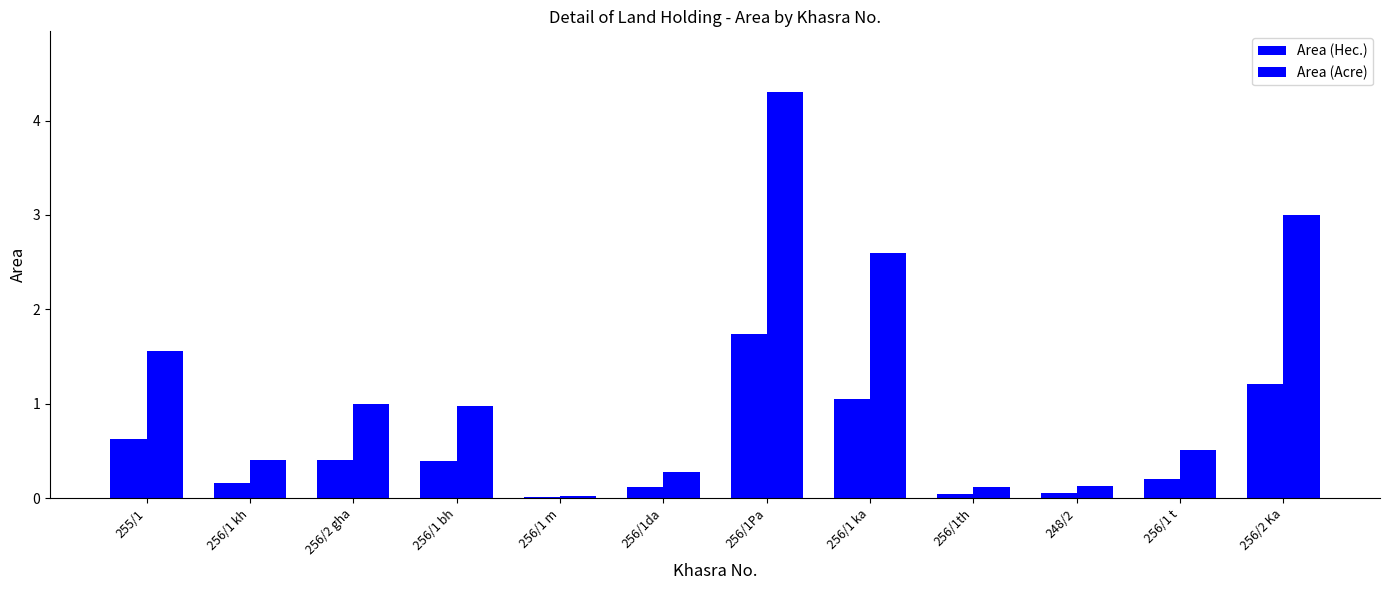

How many series are shown in this chart?

2